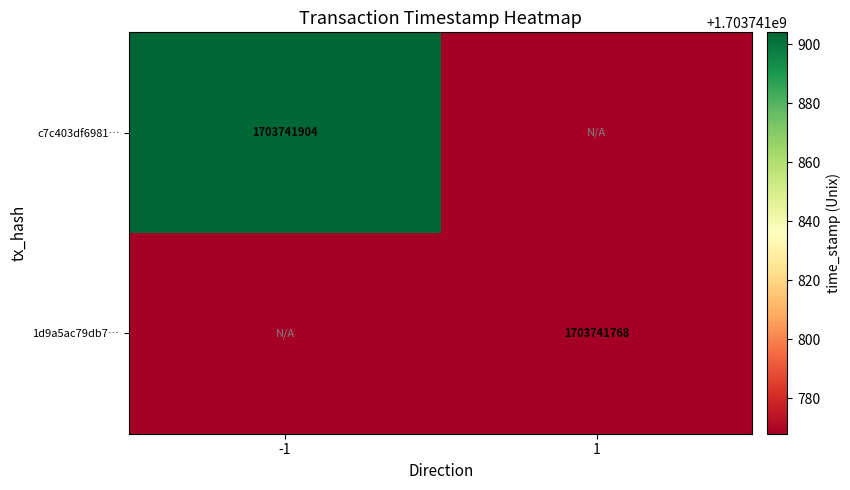

Is the value of c7c403df6981… at -1 greater than the value of 1d9a5ac79db7… at 1?

Yes